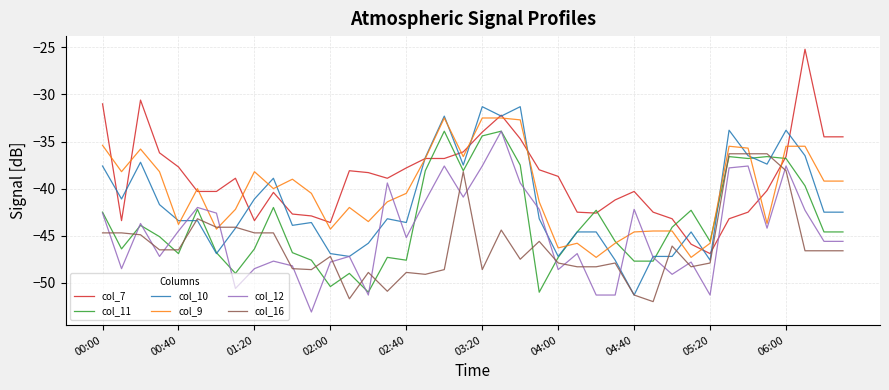

What is the smallest value displayed?

-53.1